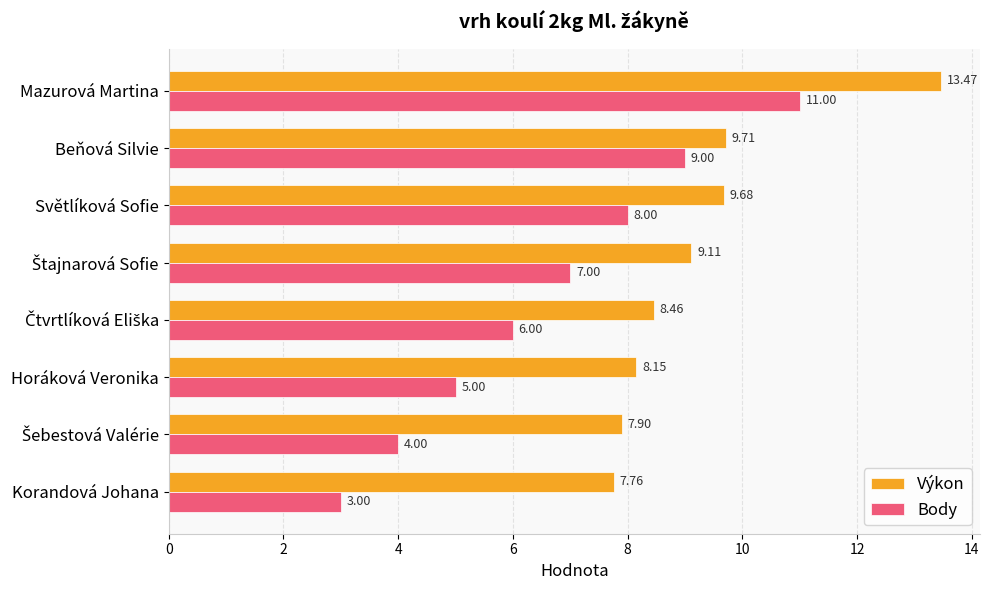

Which series has the largest total across all categories?

Výkon